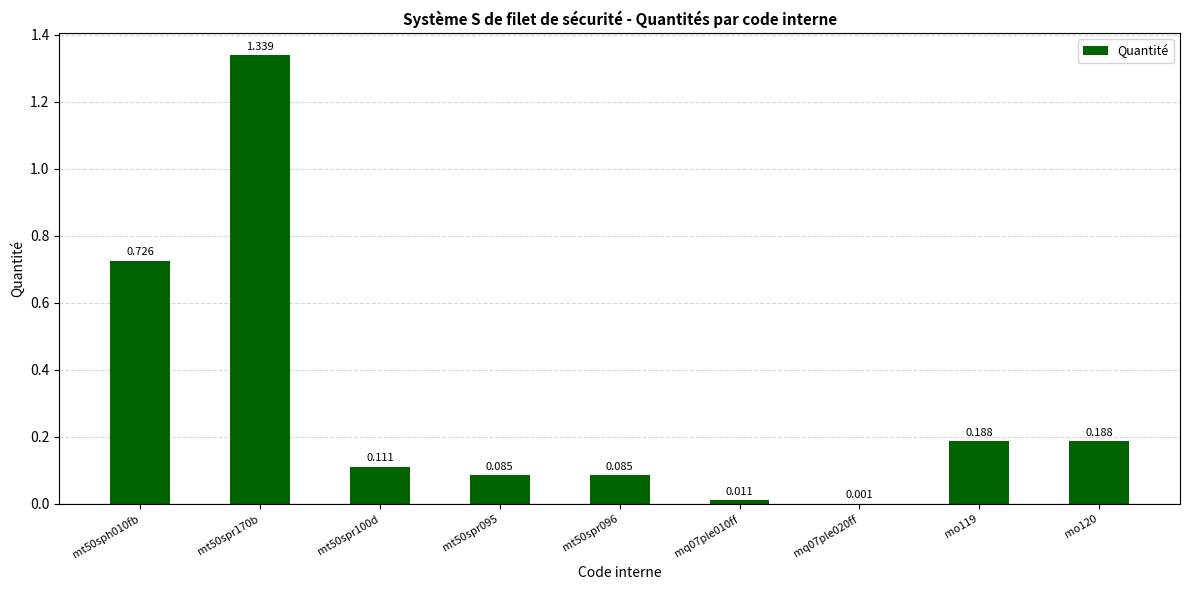

Count the number of categories in the chart.

9